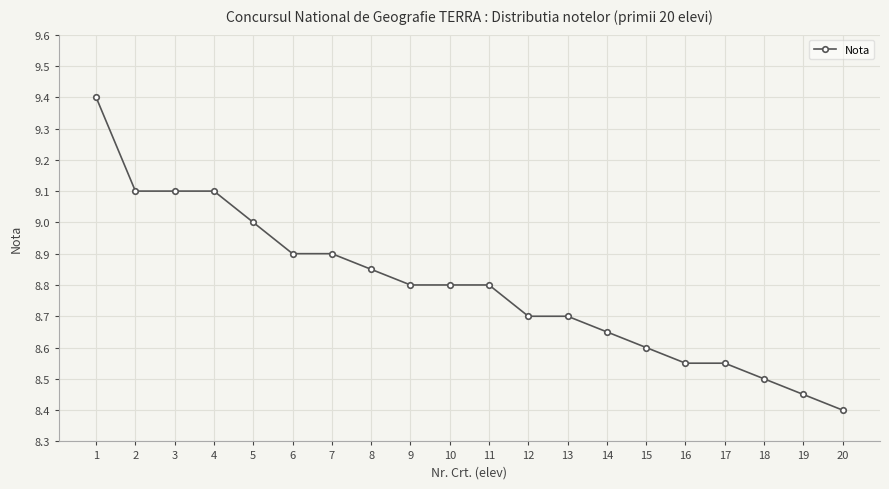

What is the difference between the maximum and minimum values?

1.0